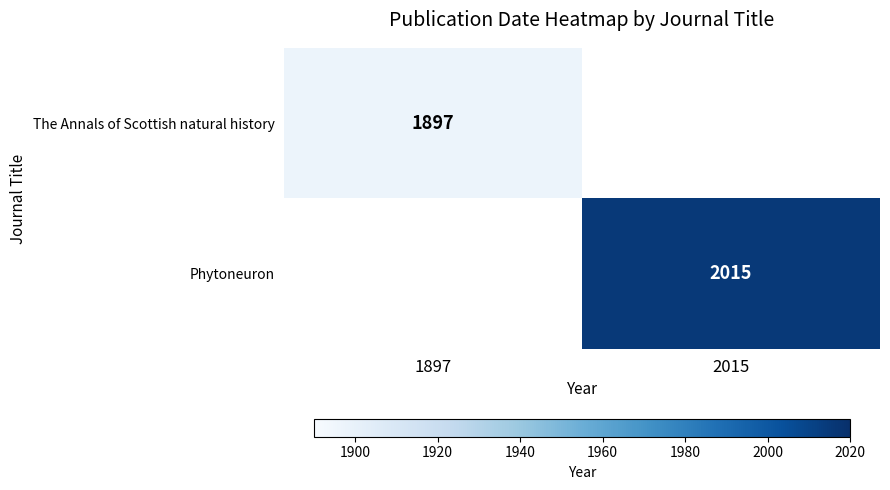

True or false: The Annals of Scottish natural history has a value of 2569 at 1897.

False